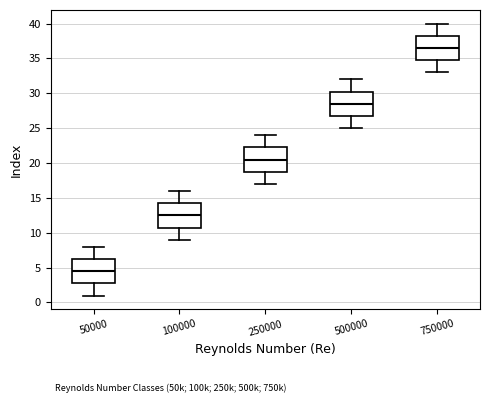

Which box has the lowest median line?

50000